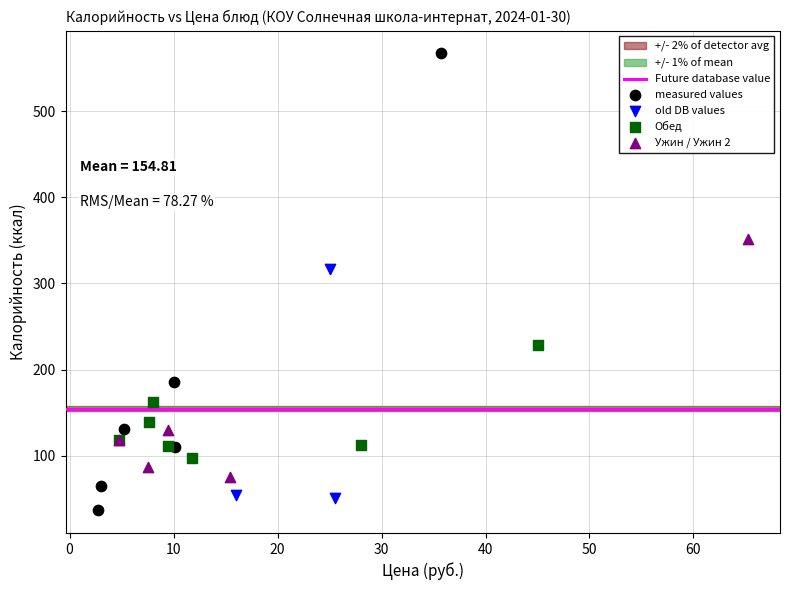

Which series has the widest spread of Y values?

measured values